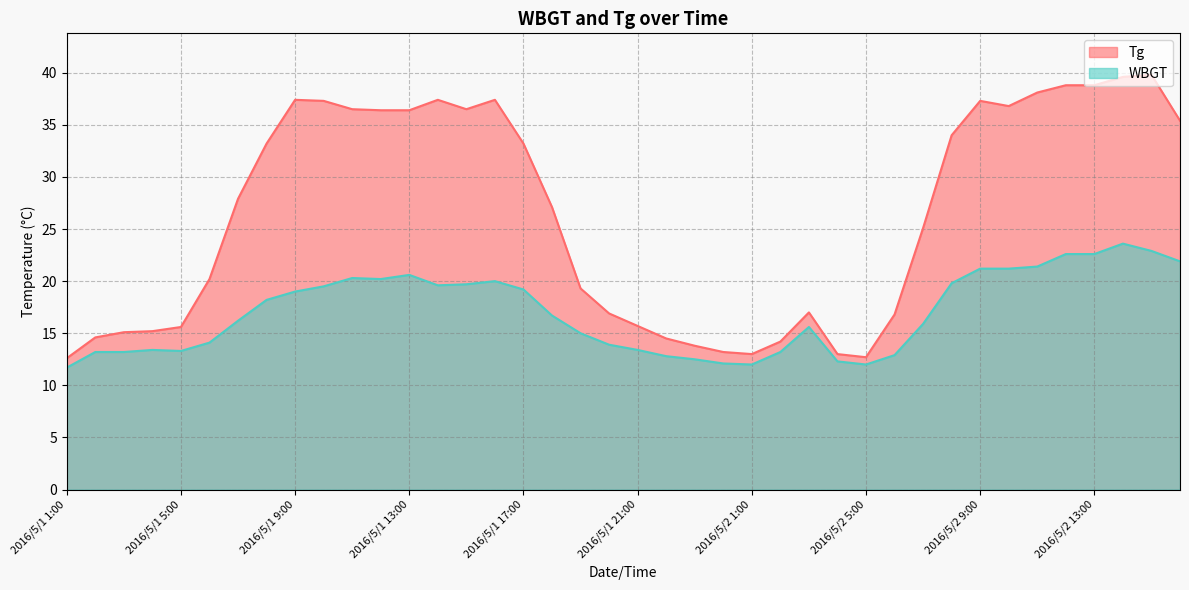

True or false: Tg and WBGT cross at least once.

False